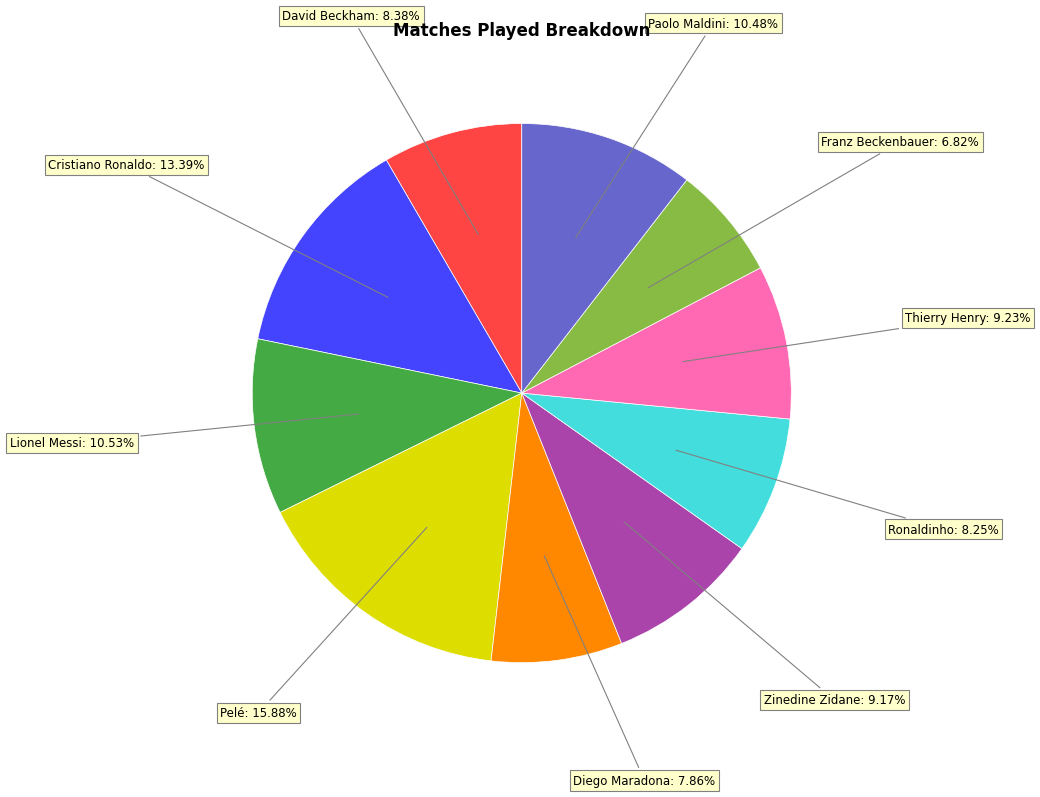

Combined, what portion of the pie is Thierry Henry and Cristiano Ronaldo?

22.6%